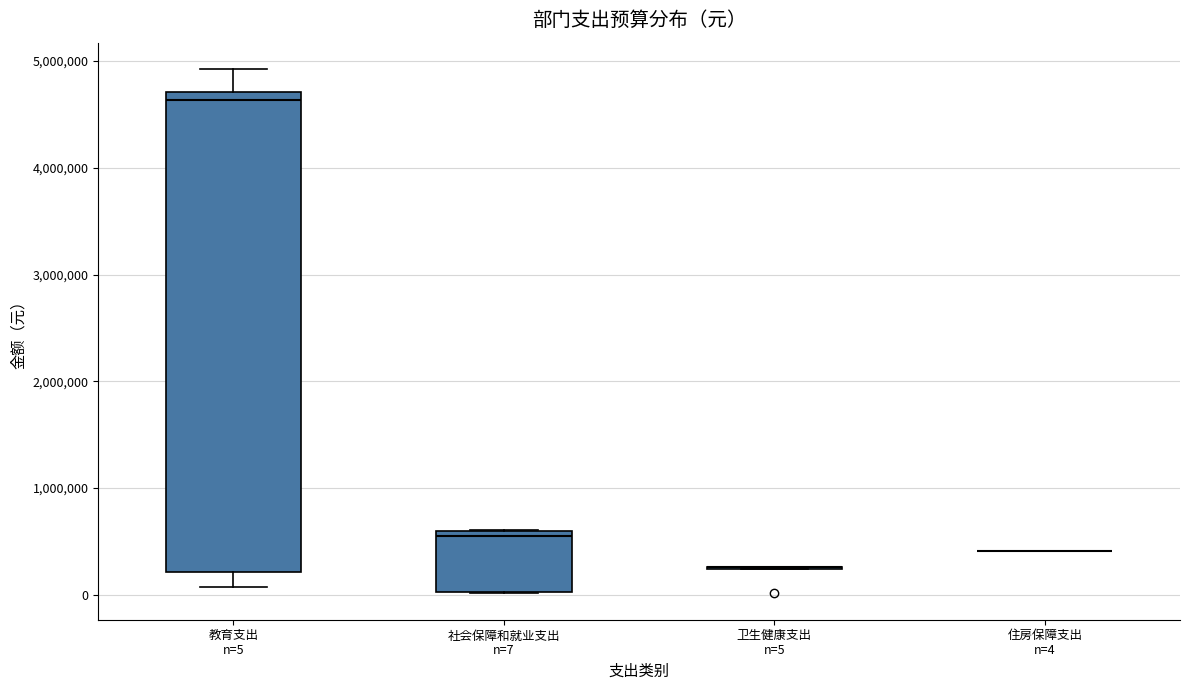

Reading left to right, transcribe this box plot: for each box, give where its median line is, the range the box spans, and where its two whiskers end, as read against the y-axis. The values are not printed on the chart, so give them approximately, as read against the axis.

教育支出 n=5: median 4600000, box 200000 to 4700000, whiskers 100000 to 4900000
社会保障和就业支出 n=7: median 500000, box 0 to 600000, whiskers 0 to 600000
卫生健康支出 n=5: box collapsed to a line at 300000, whiskers 200000 to 300000
住房保障支出 n=4: box collapsed to a line at 400000, whiskers 400000 to 400000